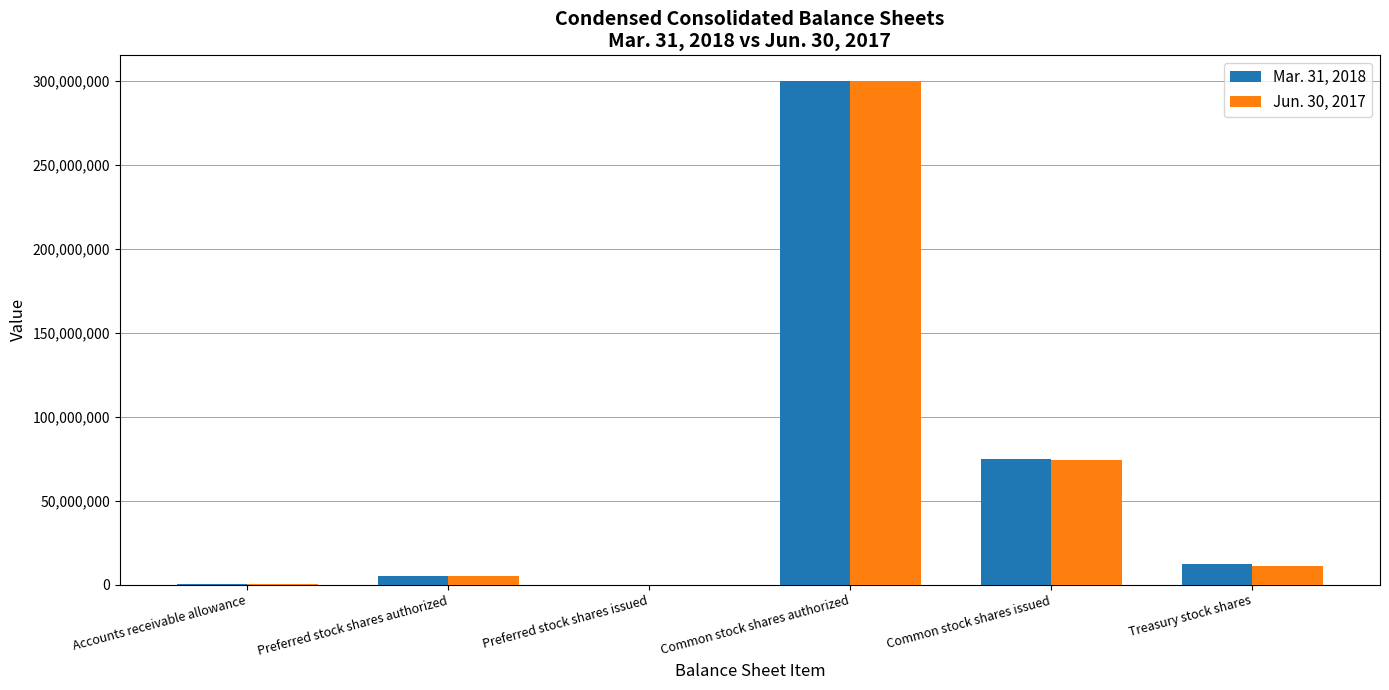

Is the value of Mar. 31, 2018 at Common stock shares issued greater than the value of Jun. 30, 2017 at Common stock shares authorized?

No